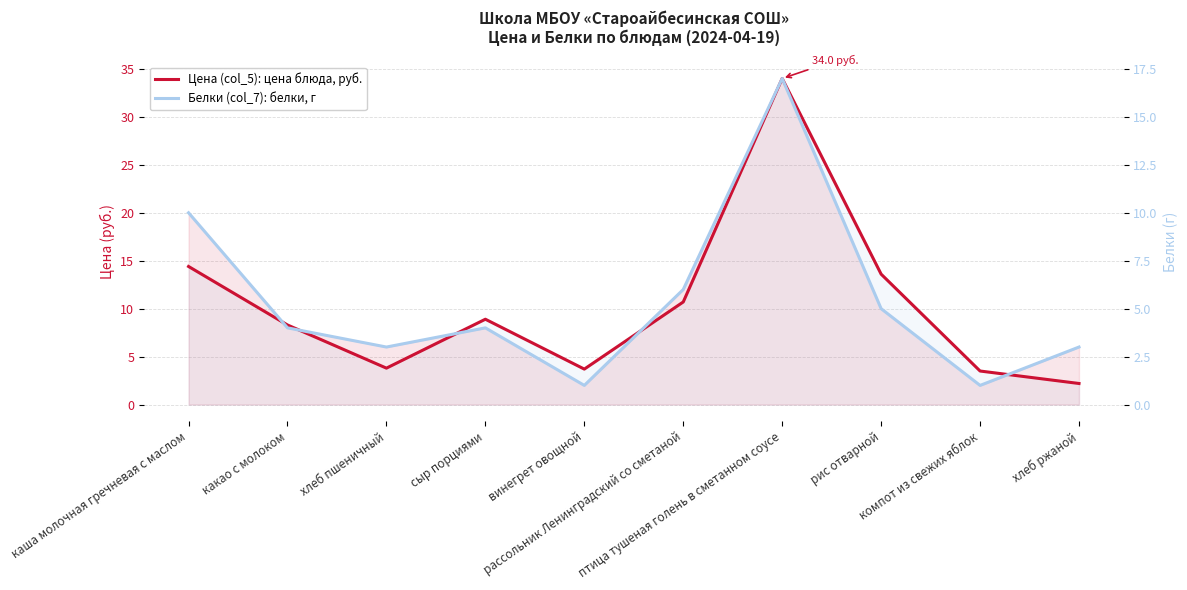

List the labels in order of Белки (col_7): белки, г value, smallest first.

винегрет овощной, компот из свежих яблок, хлеб пшеничный, хлеб ржаной, какао с молоком, сыр порциями, рис отварной, рассольник Ленинградский со сметаной, каша молочная гречневая с маслом, птица тушеная голень в сметанном соусе